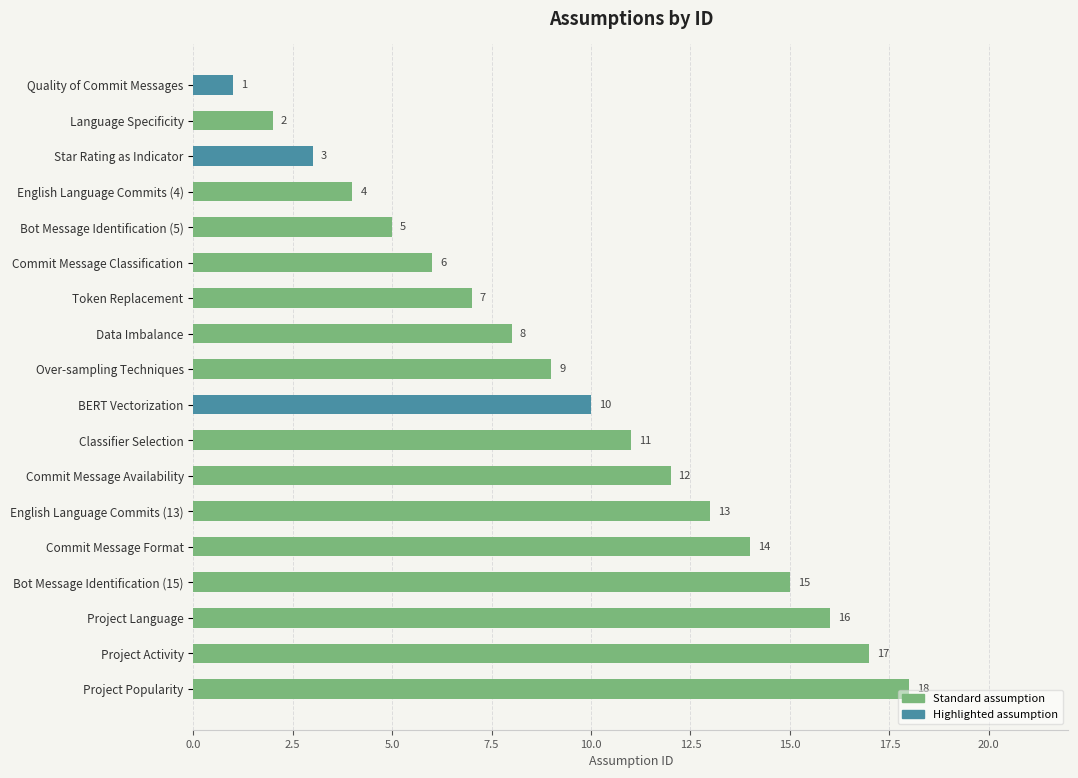

List the labels in order of value, largest first.

Project Popularity, Project Activity, Project Language, Bot Message Identification (15), Commit Message Format, English Language Commits (13), Commit Message Availability, Classifier Selection, BERT Vectorization, Over-sampling Techniques, Data Imbalance, Token Replacement, Commit Message Classification, Bot Message Identification (5), English Language Commits (4), Star Rating as Indicator, Language Specificity, Quality of Commit Messages